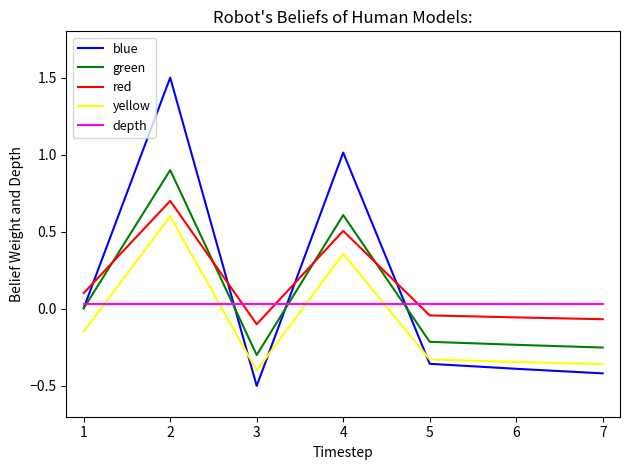

True or false: blue has a value of 2.7 at 2.

False